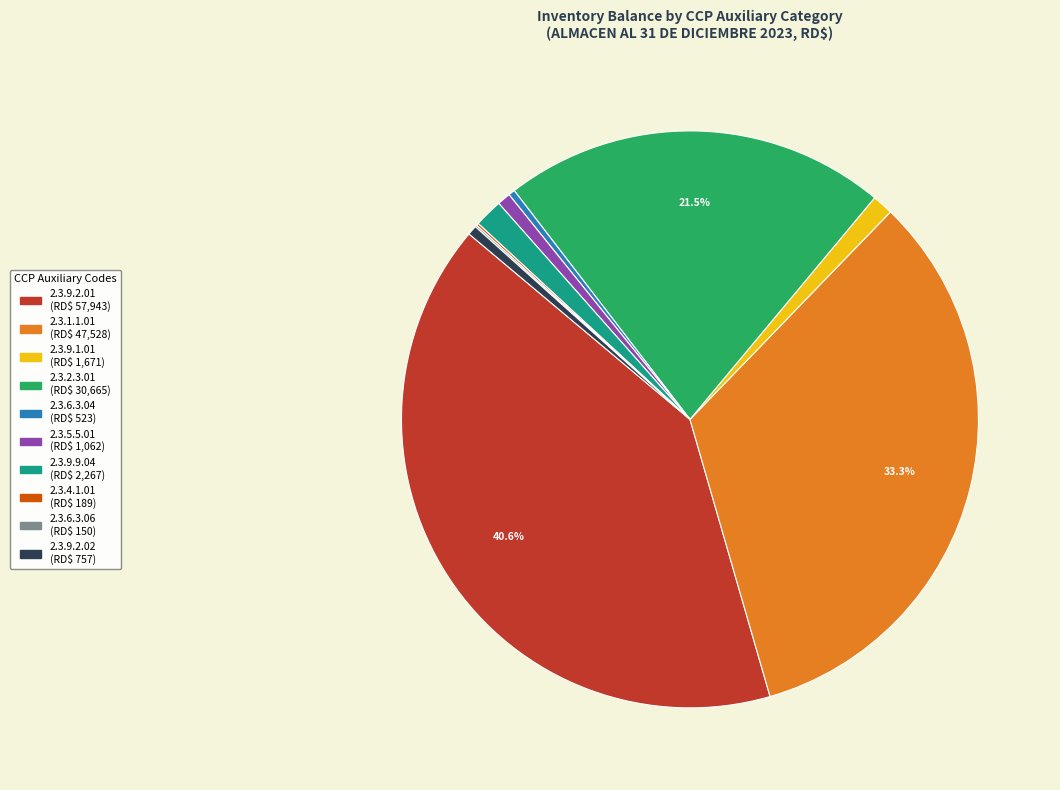

Does 2.3.9.2.02 represent more than half of the total?

No